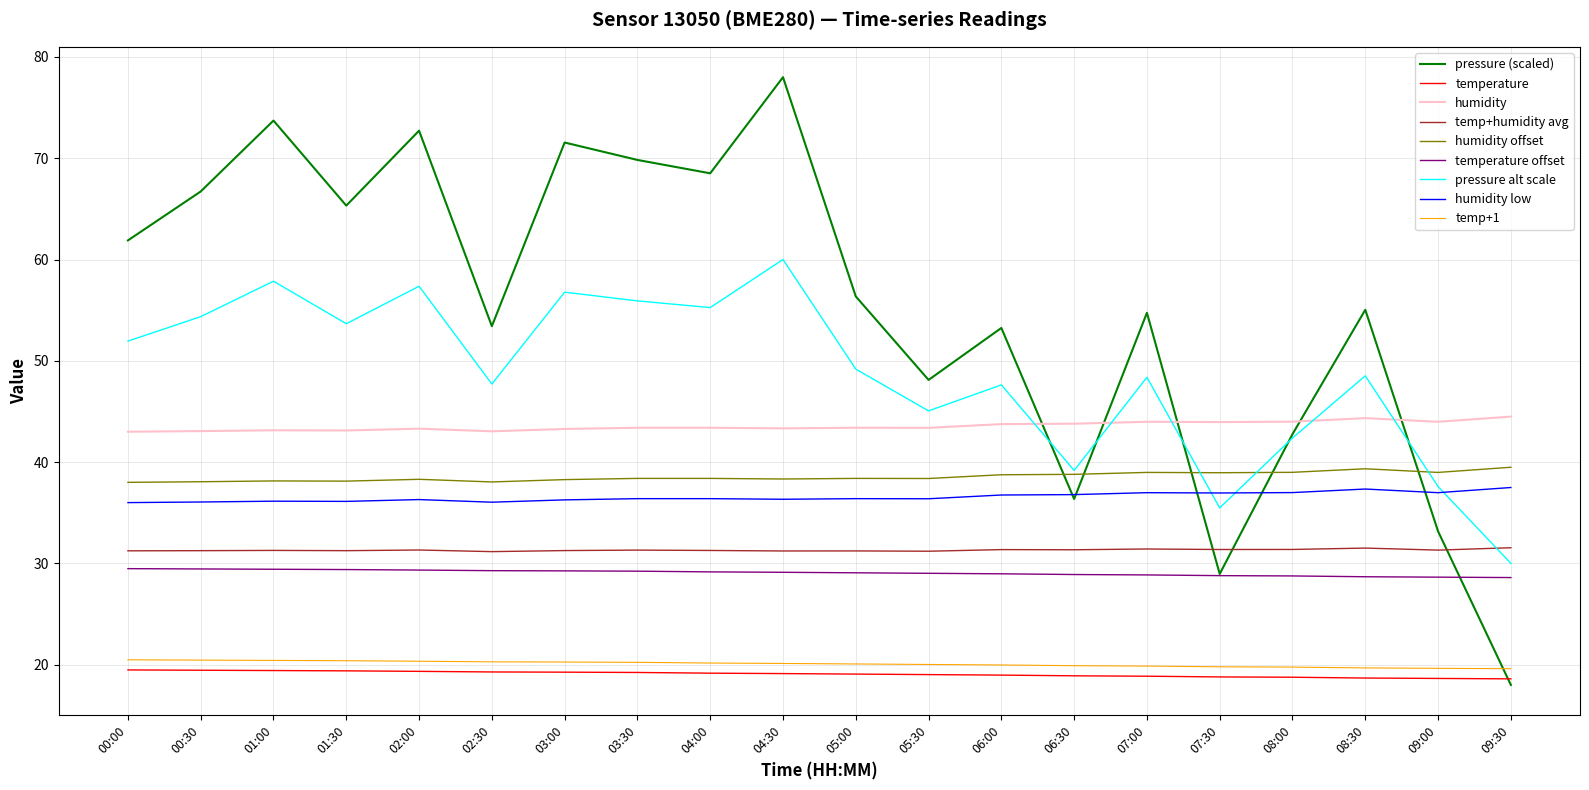

Which series has the largest range (max minus min)?

pressure (scaled)